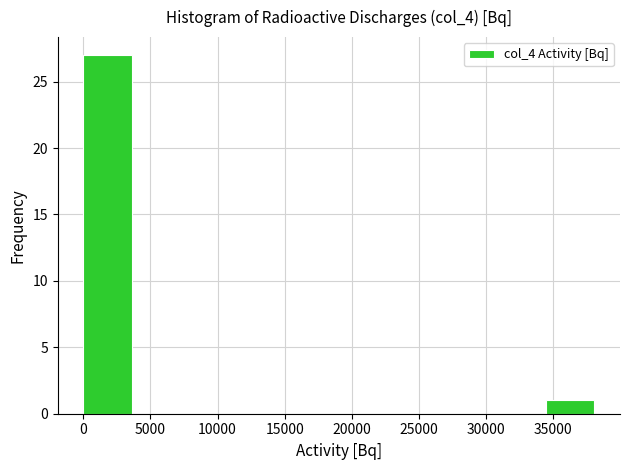

How tall is the bar that spans 0 to 4000 on the x-axis? Neither the bar edges nor the heights are printed on the chart, so give them approximately, as read against the axes.

27